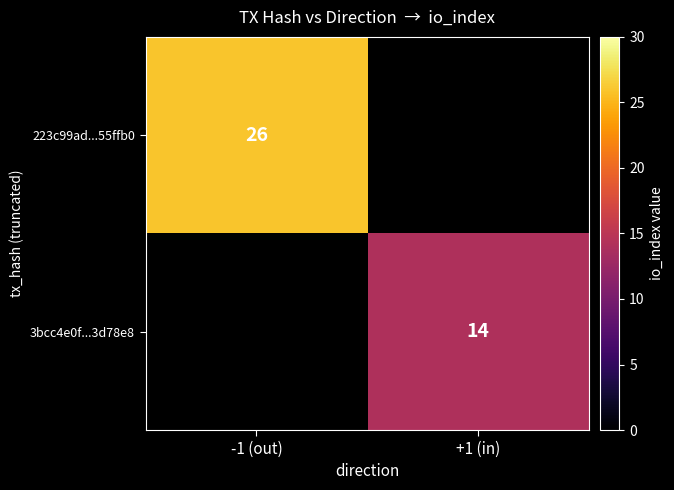

At which label is 223c99ad...55ffb0 closest to 13?

-1 (out)